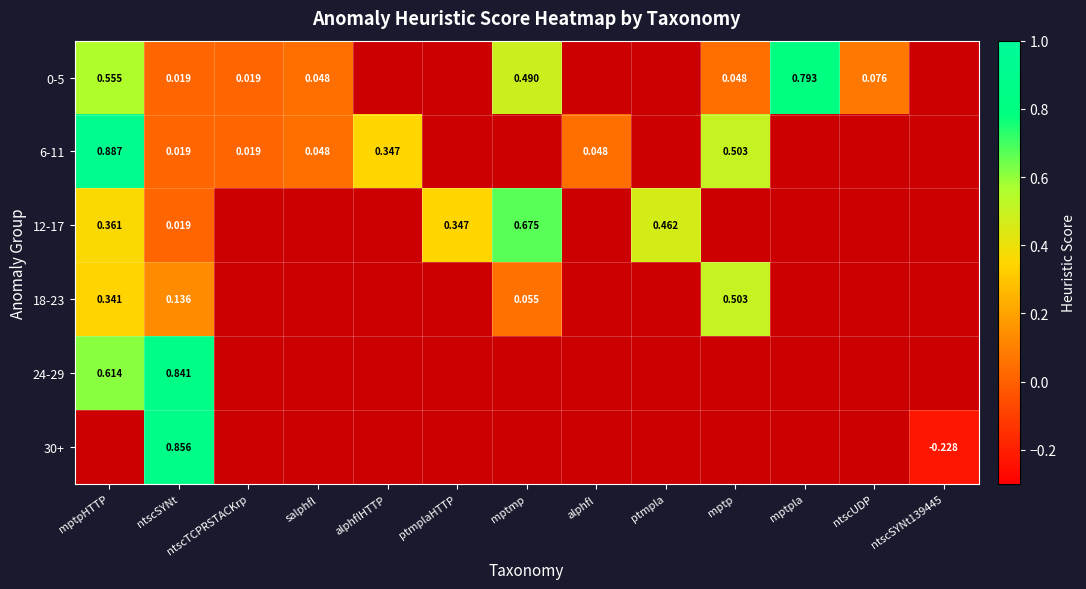

Between ntscTCPRSTACKrp and alphflHTTP, which series saw the biggest shift?

6-11